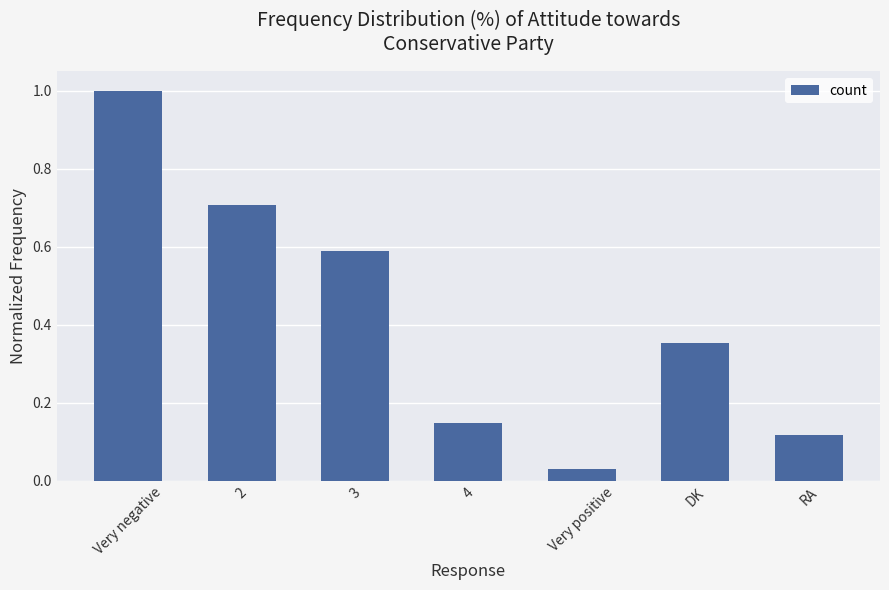

True or false: the data shows 0.4 at Very negative.

False